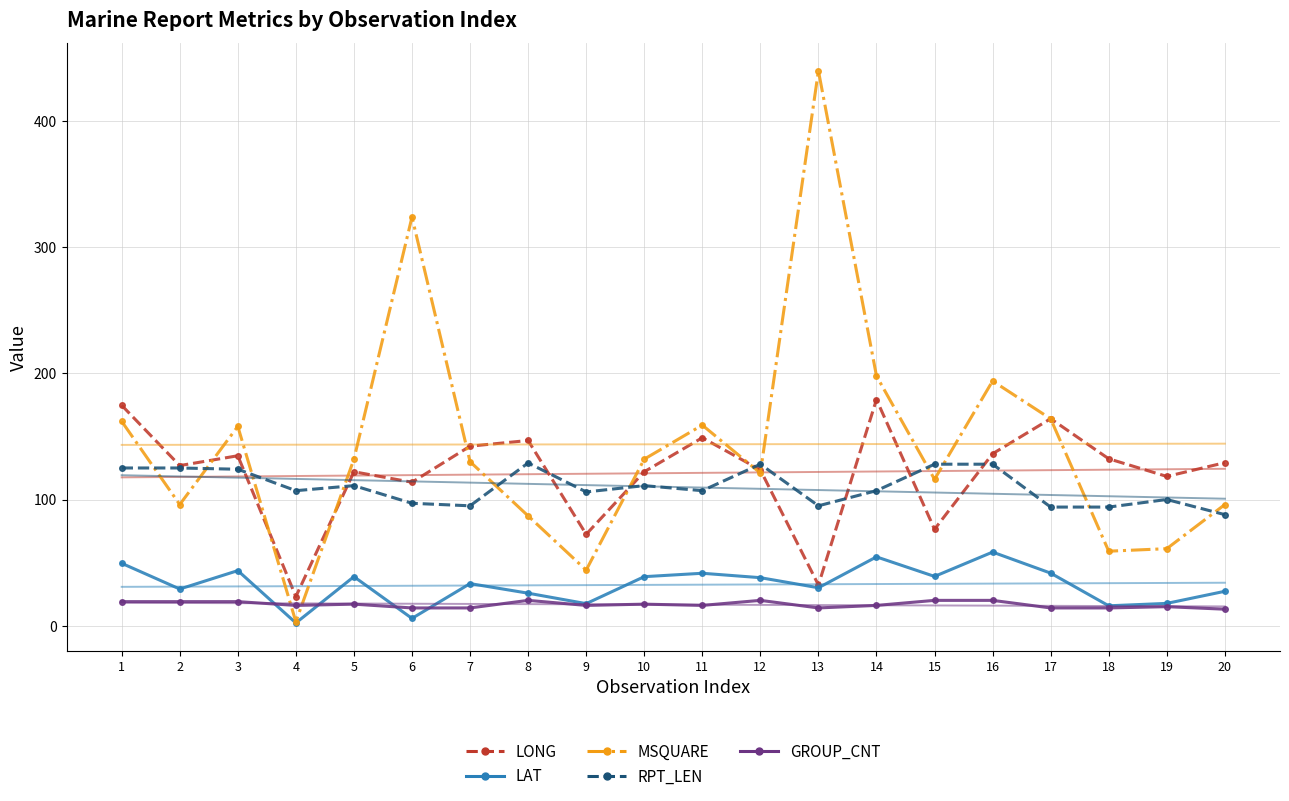

True or false: LONG has more than 0 points higher than both neighbors.

True